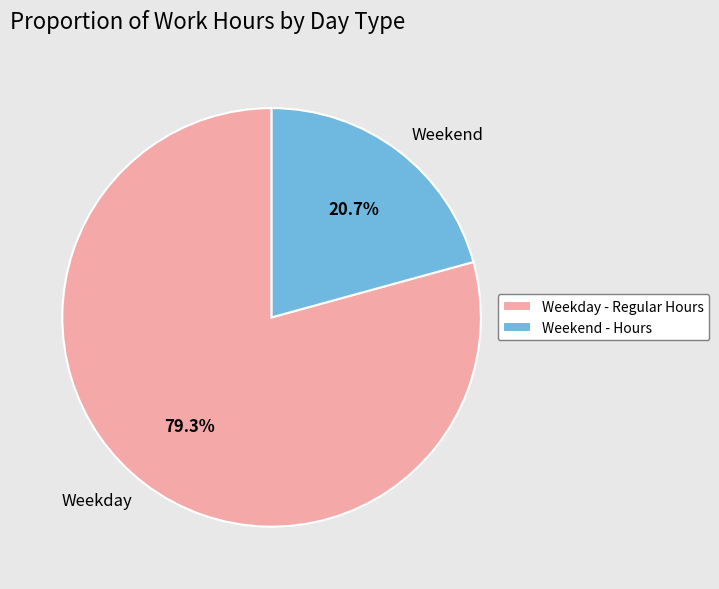

Is there a majority slice in this chart?

Yes